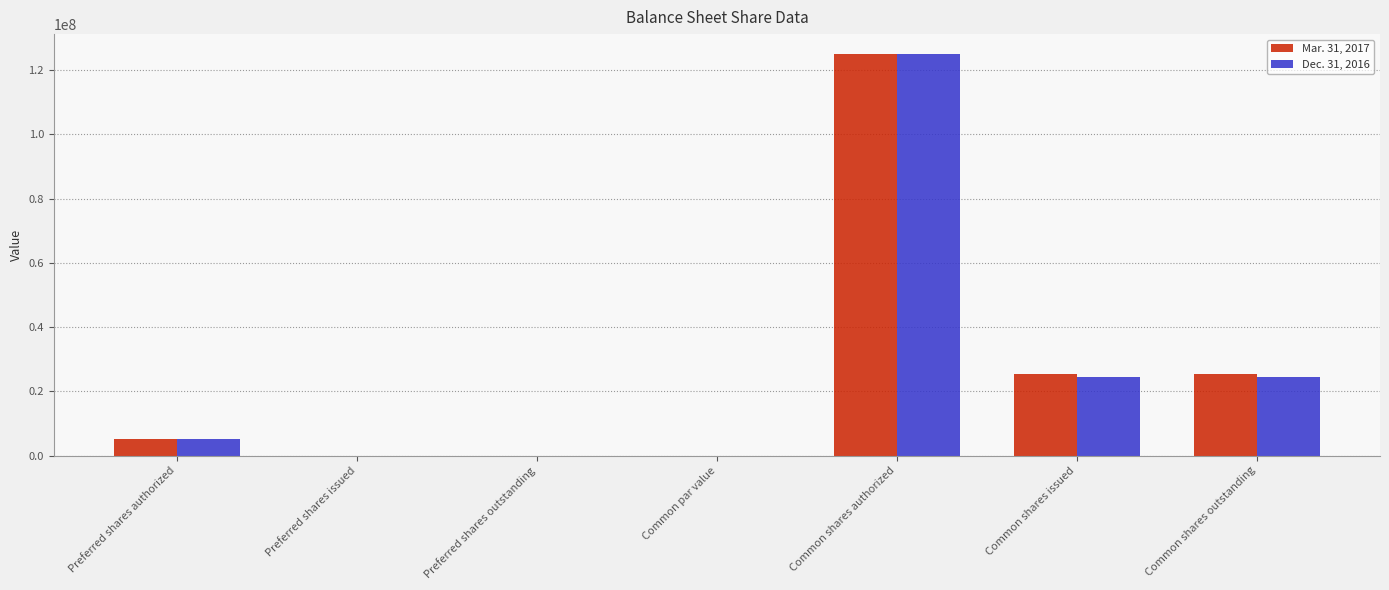

What is the sum of all Mar. 31, 2017 values?

181073066.0